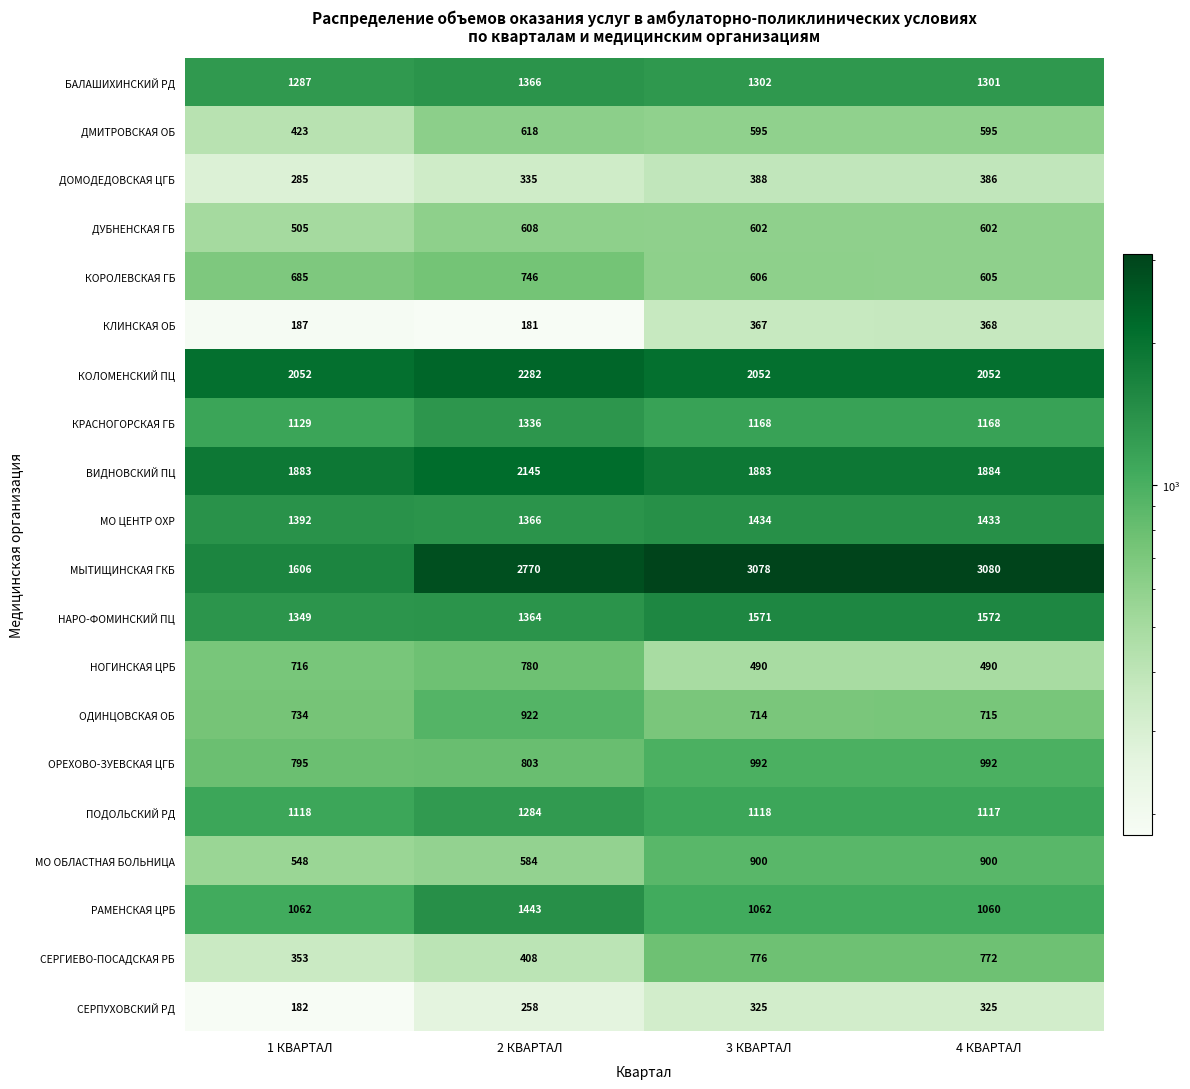

What is the sum of the БАЛАШИХИНСКИЙ РД values at 4 КВАРТАЛ and 2 КВАРТАЛ?

2667